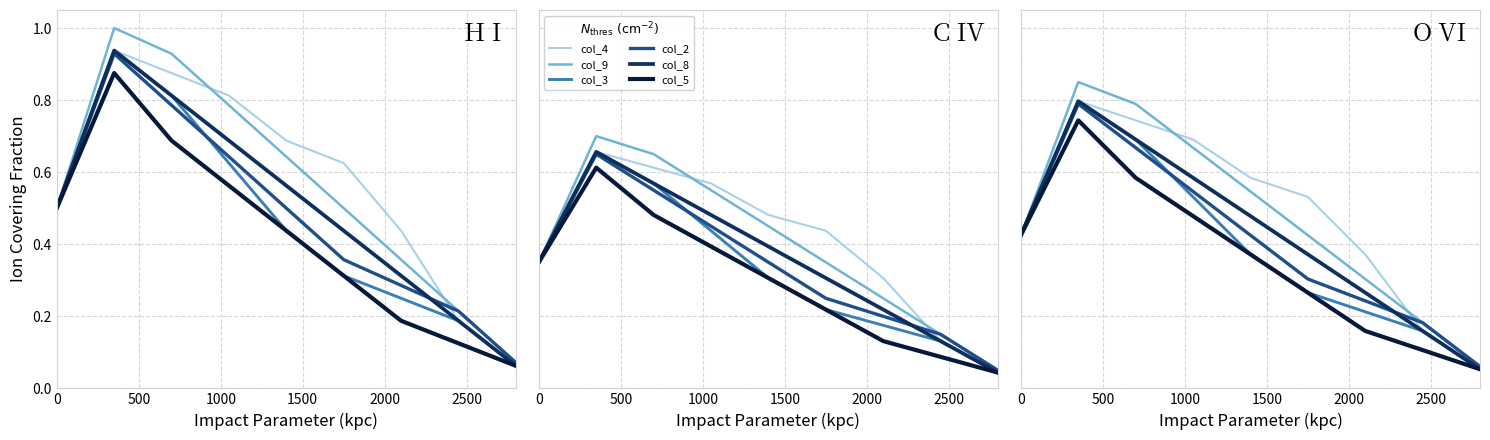

What is the sum of all col_2 values?

3.6